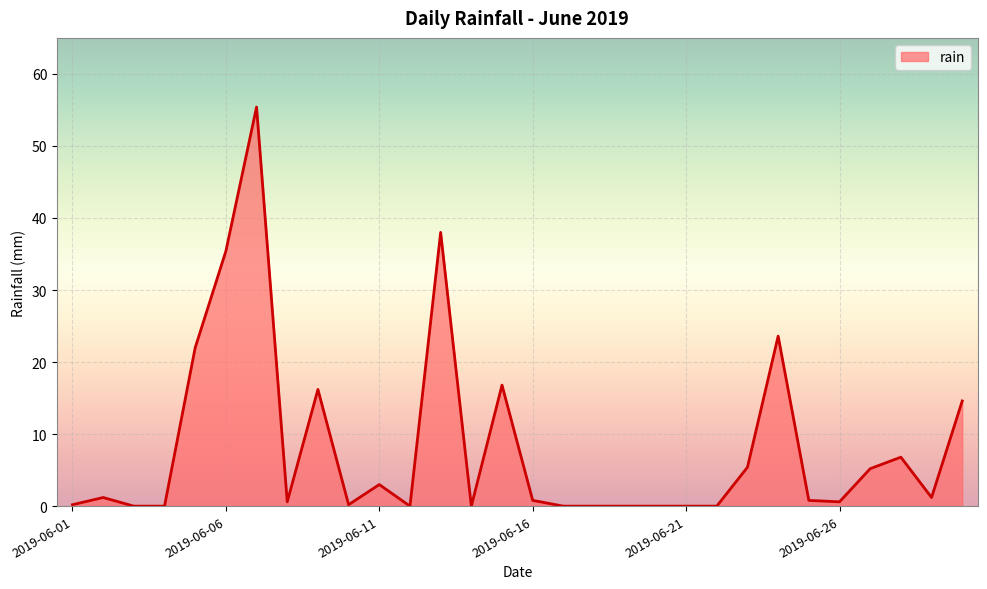

What is the maximum value shown in the chart?

55.4